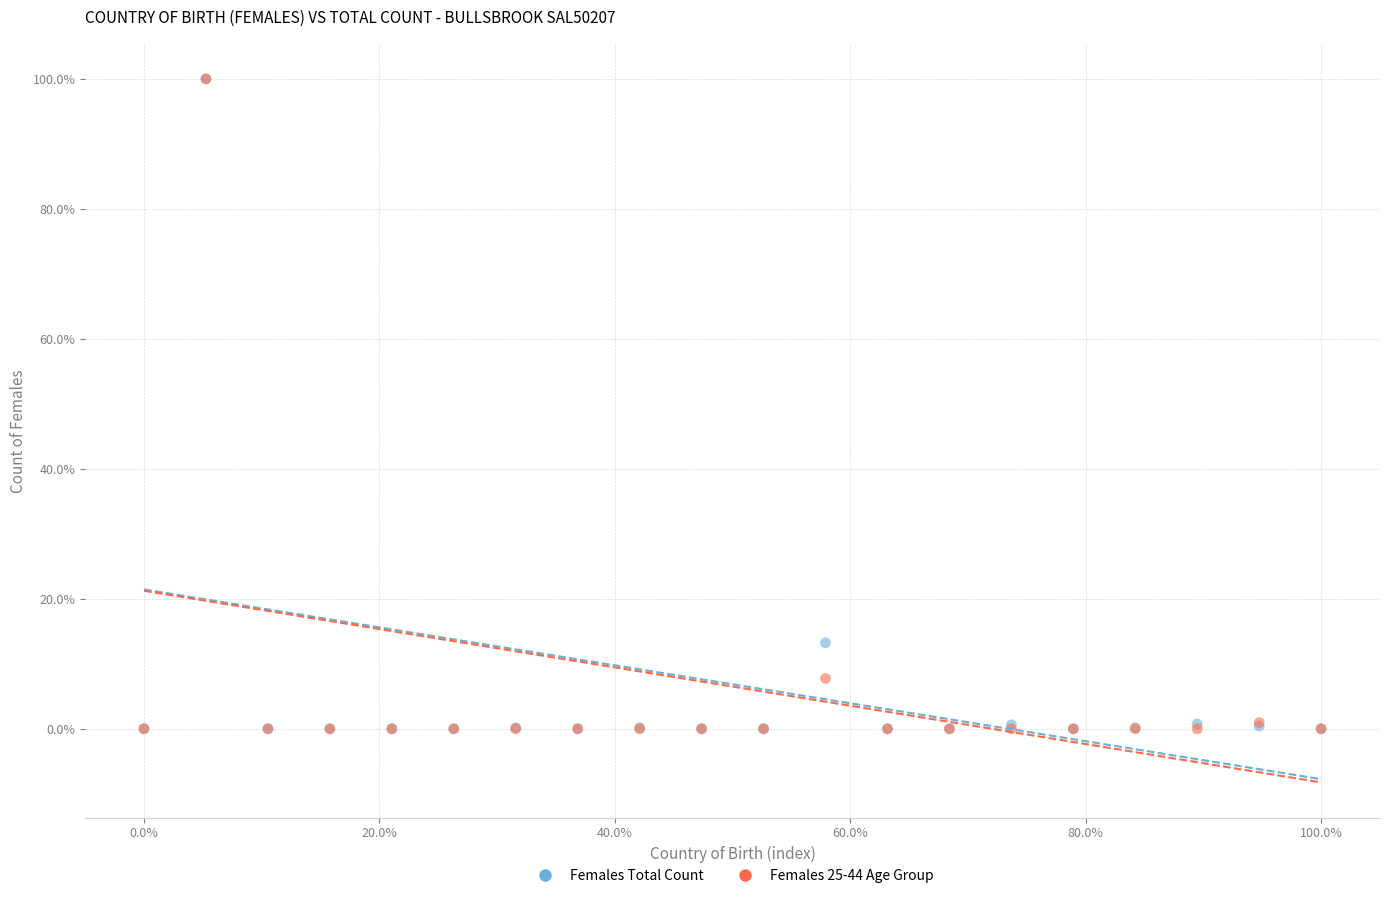

Across all series, what Y value is closest to 50?

13.2